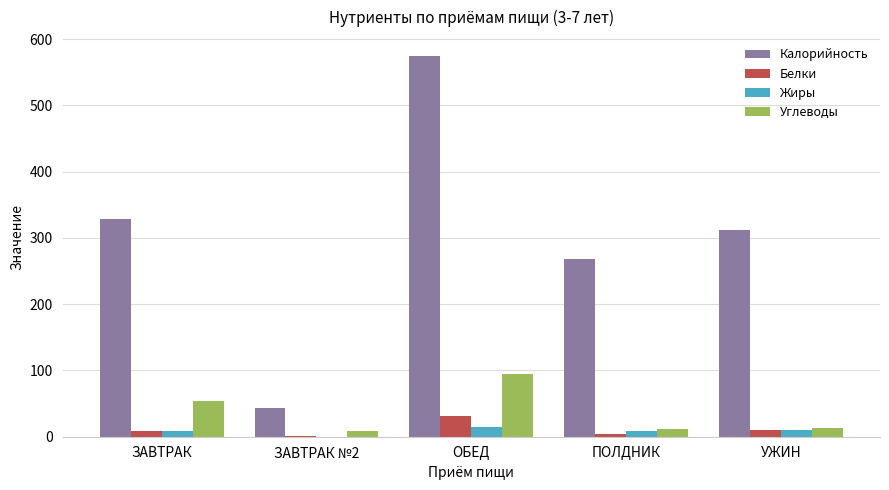

Between ЗАВТРАК №2 and ПОЛДНИК, which series saw the biggest shift?

Калорийность